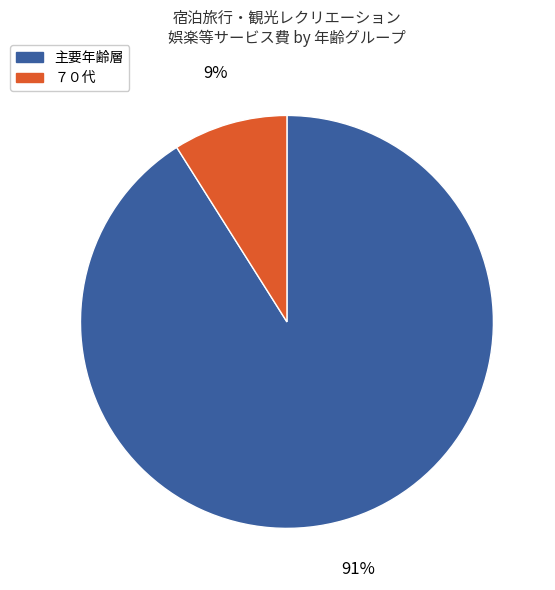

How many segments does this pie chart have?

2